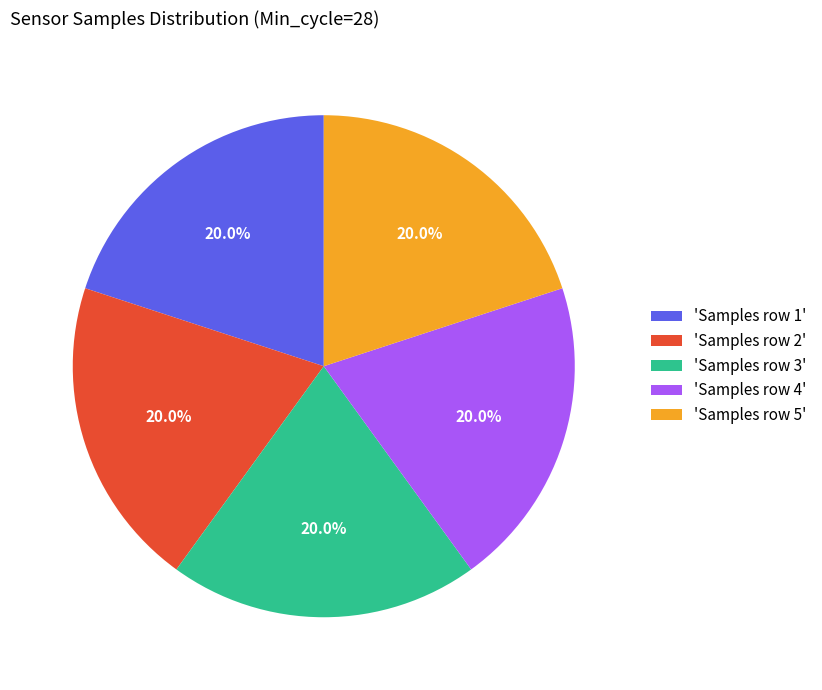

What portion of the pie excludes 'Samples row 3'?

80.0%